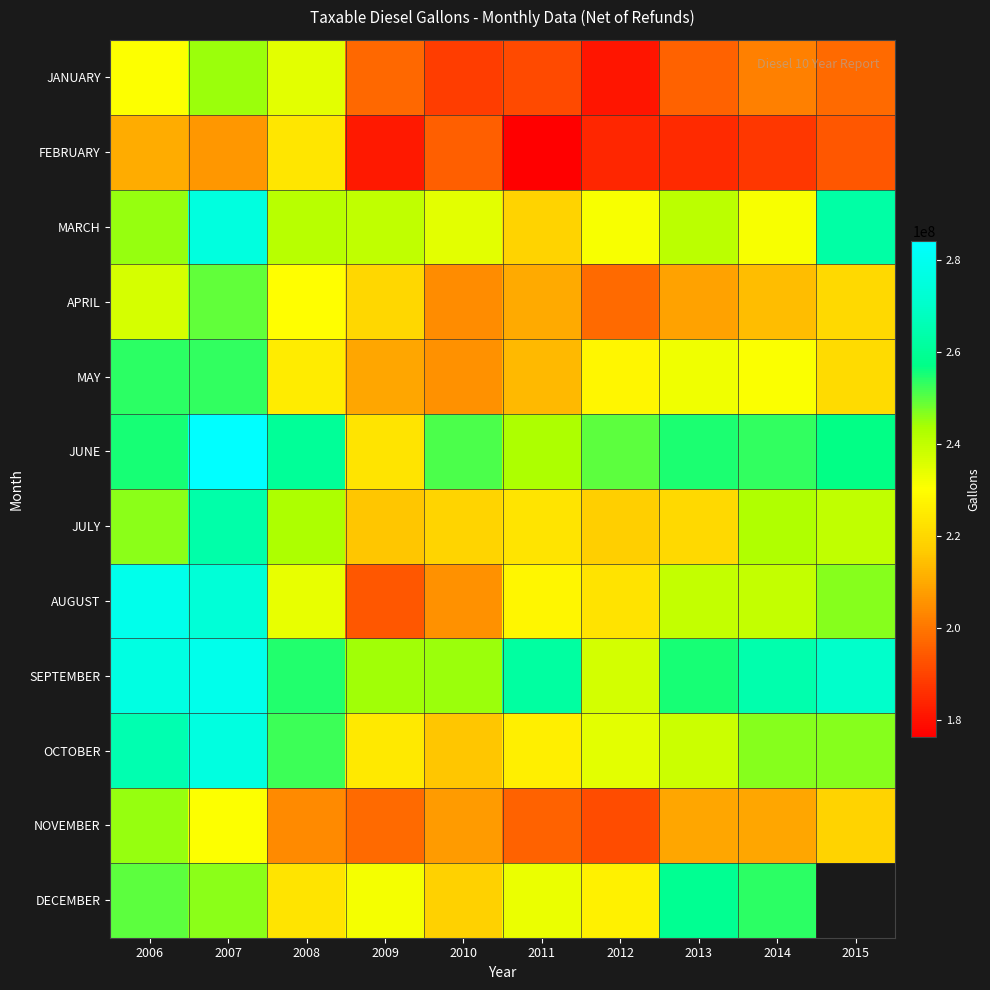

The JANUARY series shows 348418307.0 at 2007. True or false?

False